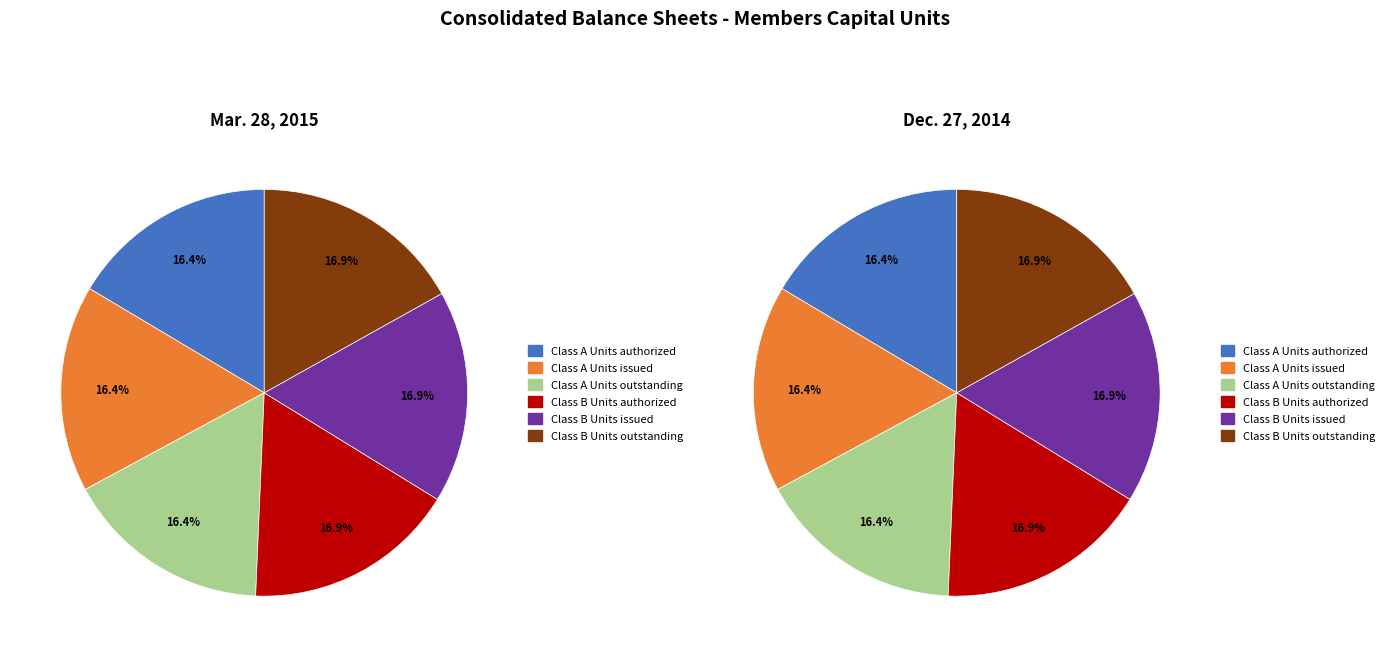

What is the total percentage of Class A Units outstanding and Class B Units authorized?

33.3%